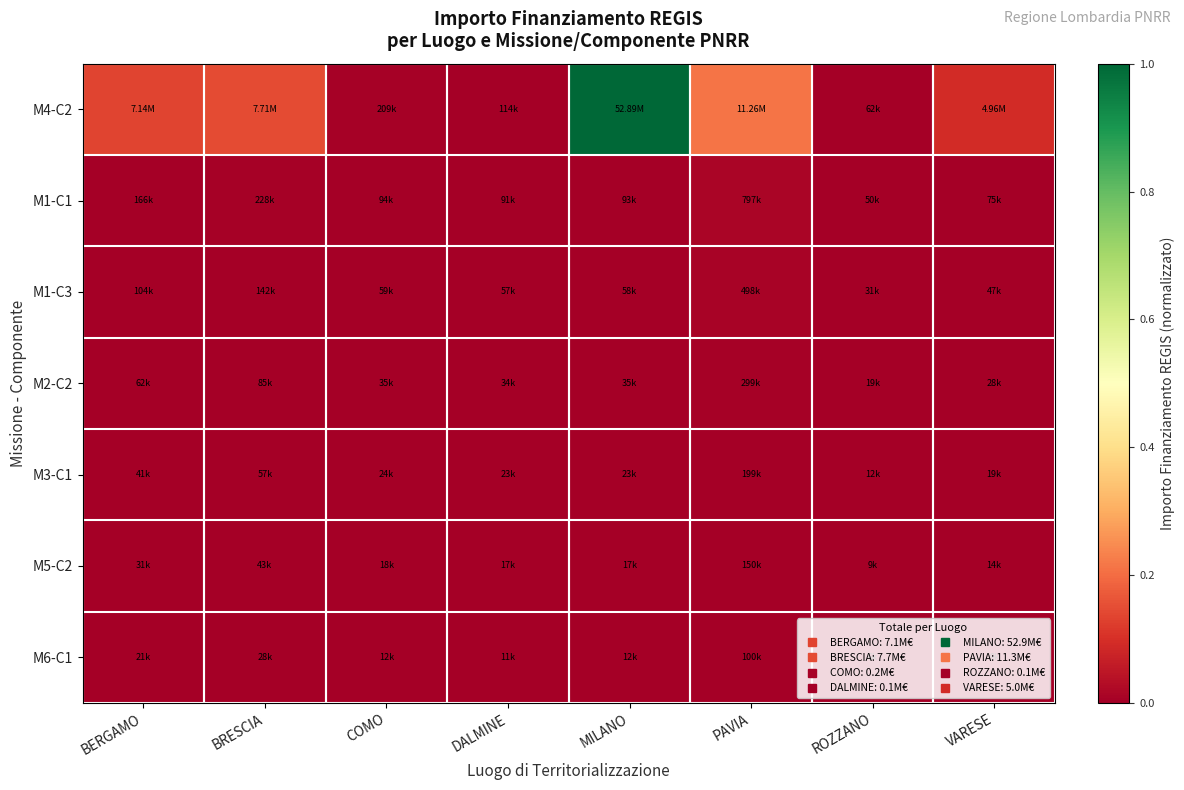

At BERGAMO, list the series in order from smallest to largest.

M6-C1, M5-C2, M3-C1, M2-C2, M1-C3, M1-C1, M4-C2